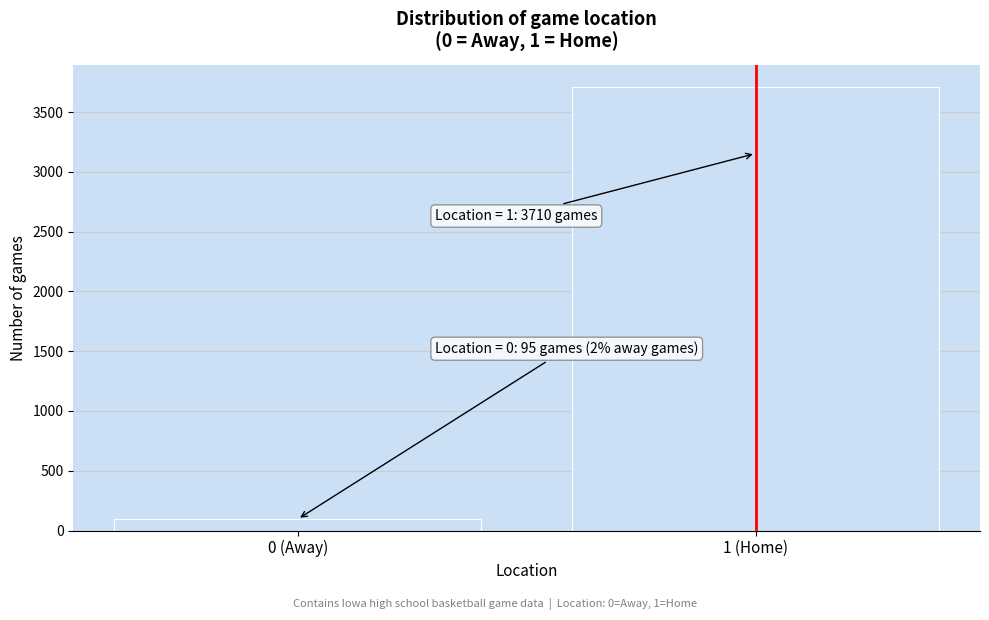

Reading left to right, transcribe all the data shown in this chart.

0 (Away)=95	1 (Home)=3710